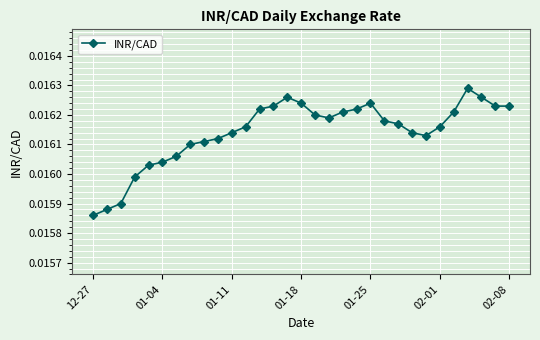

Count the number of data series in this chart.

1